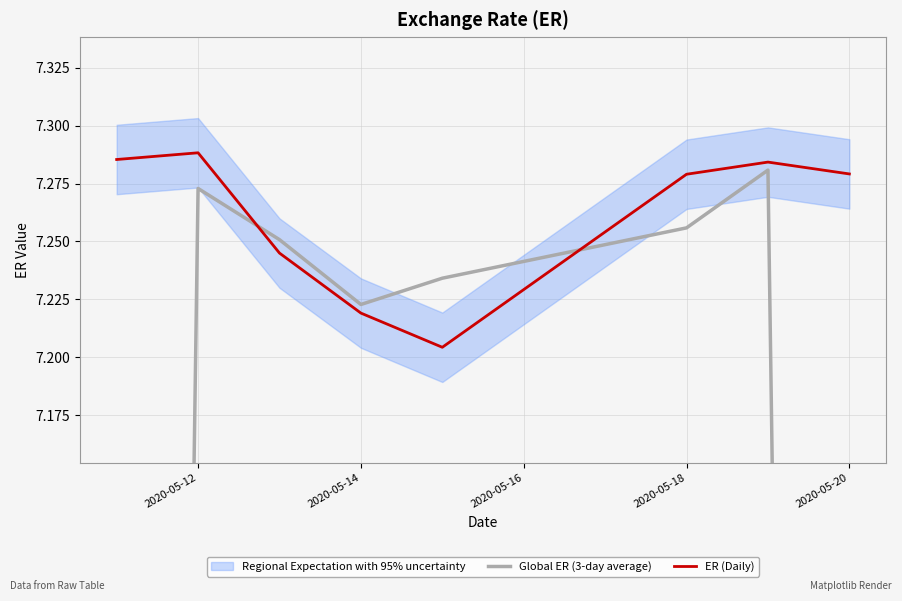

The value of ER (Daily) at 2020-05-12 is 2.6. True or false?

False